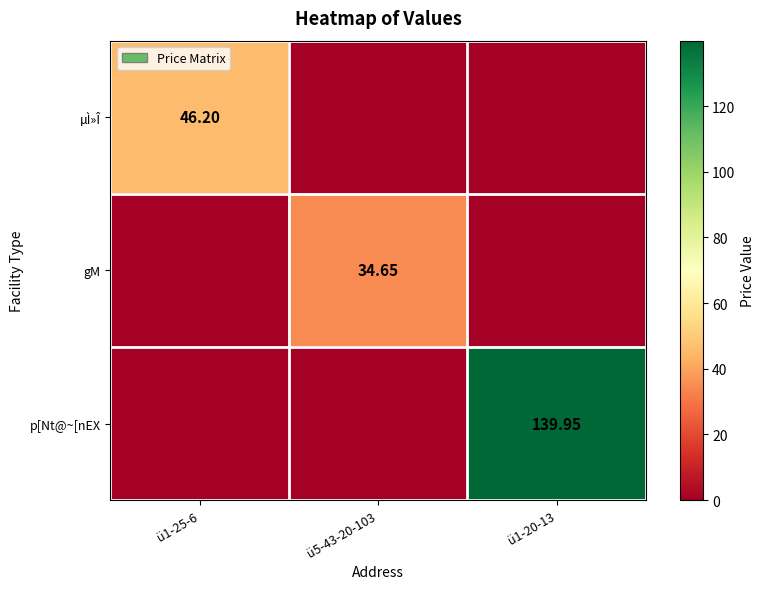

Is it true that p[Nt@~[nEX equals 0.0 at ü5-43-20-103?

True